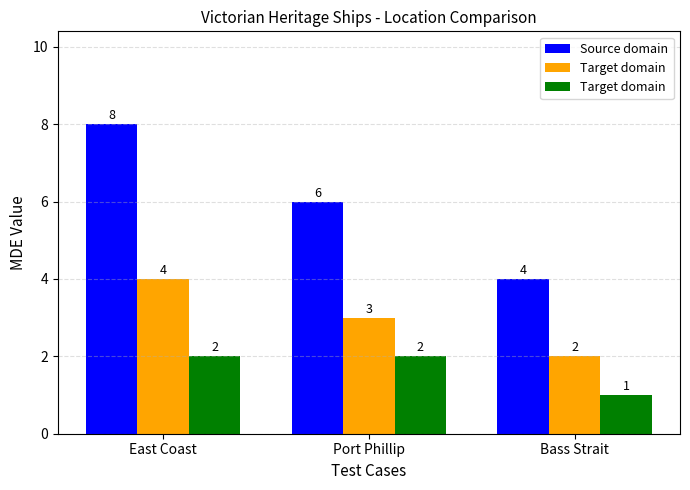

Which label corresponds to the smallest value in the chart?

Bass Strait